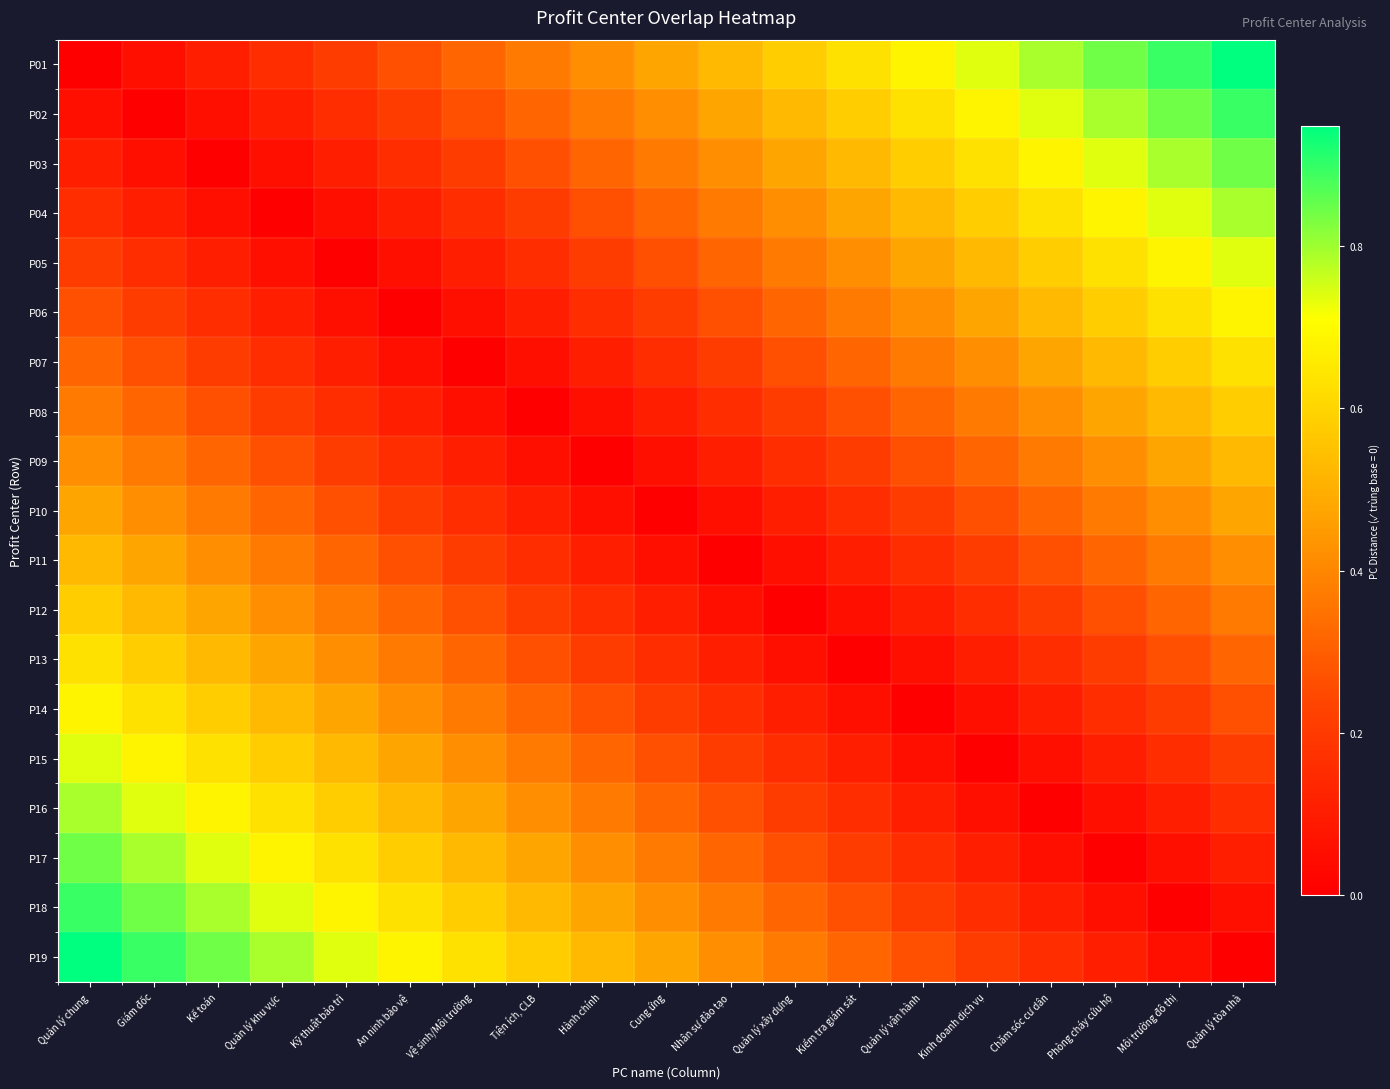

What is the spread (max minus min) of values at Quản lý vận hành?

0.7